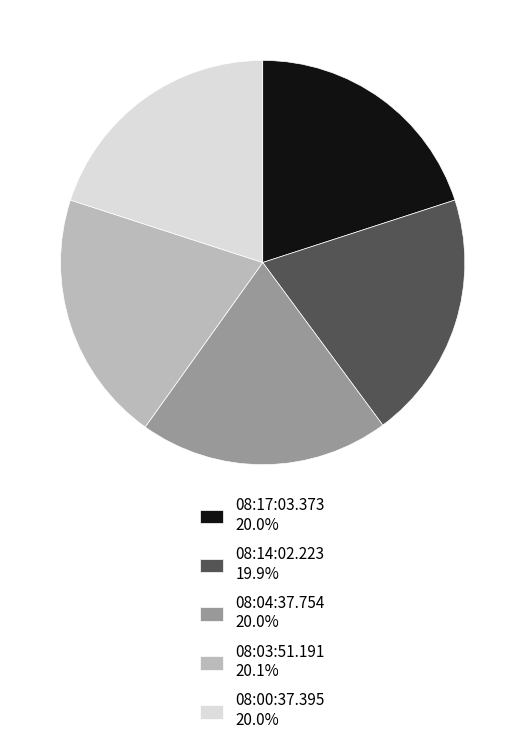

Does 08:00:37.395 20.0% account for over 50% of the chart?

No